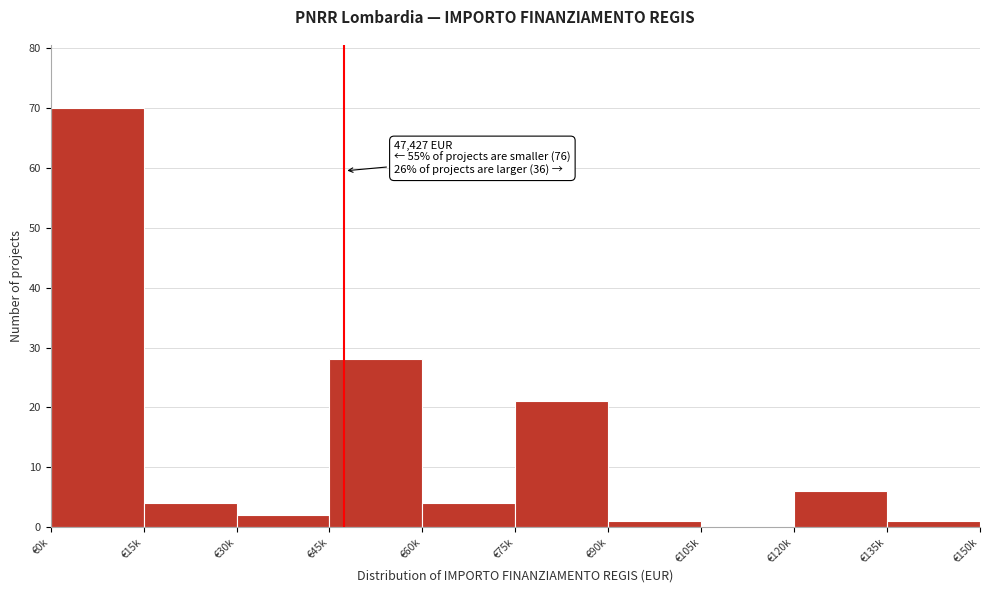

Reading left to right, what are all the values shown in this chart?

€0k=70	€15k=4	€30k=2	€45k=28	€60k=4	€75k=21	€90k=1	€105k=0	€120k=6	€135k=1